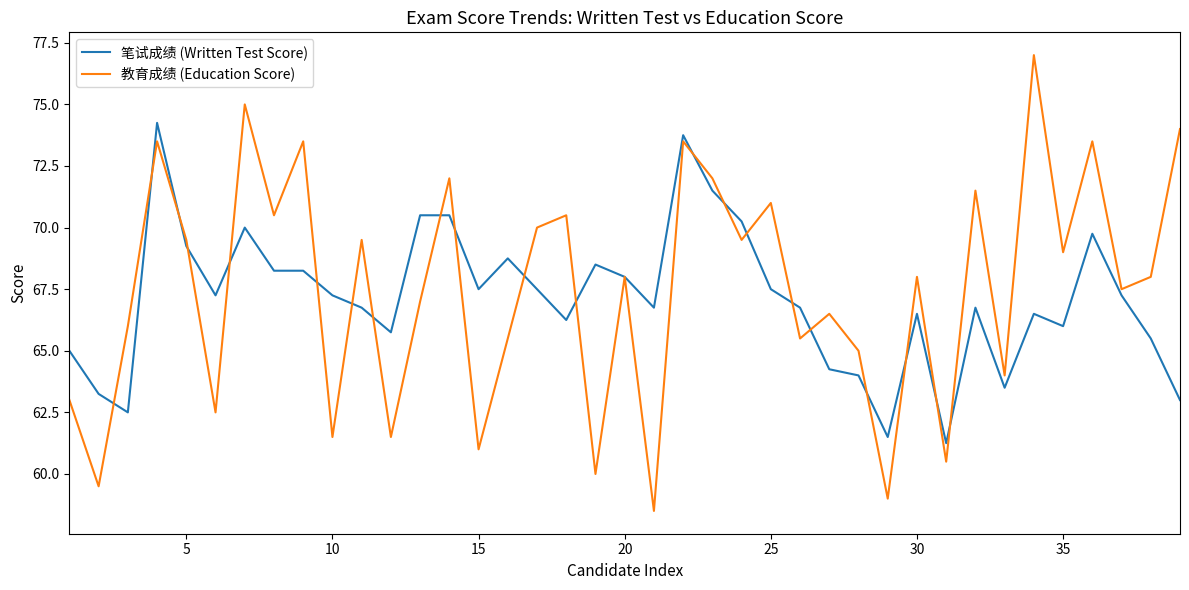

What is the difference between the maximum and minimum values in the 教育成绩 (Education Score) series?

18.5